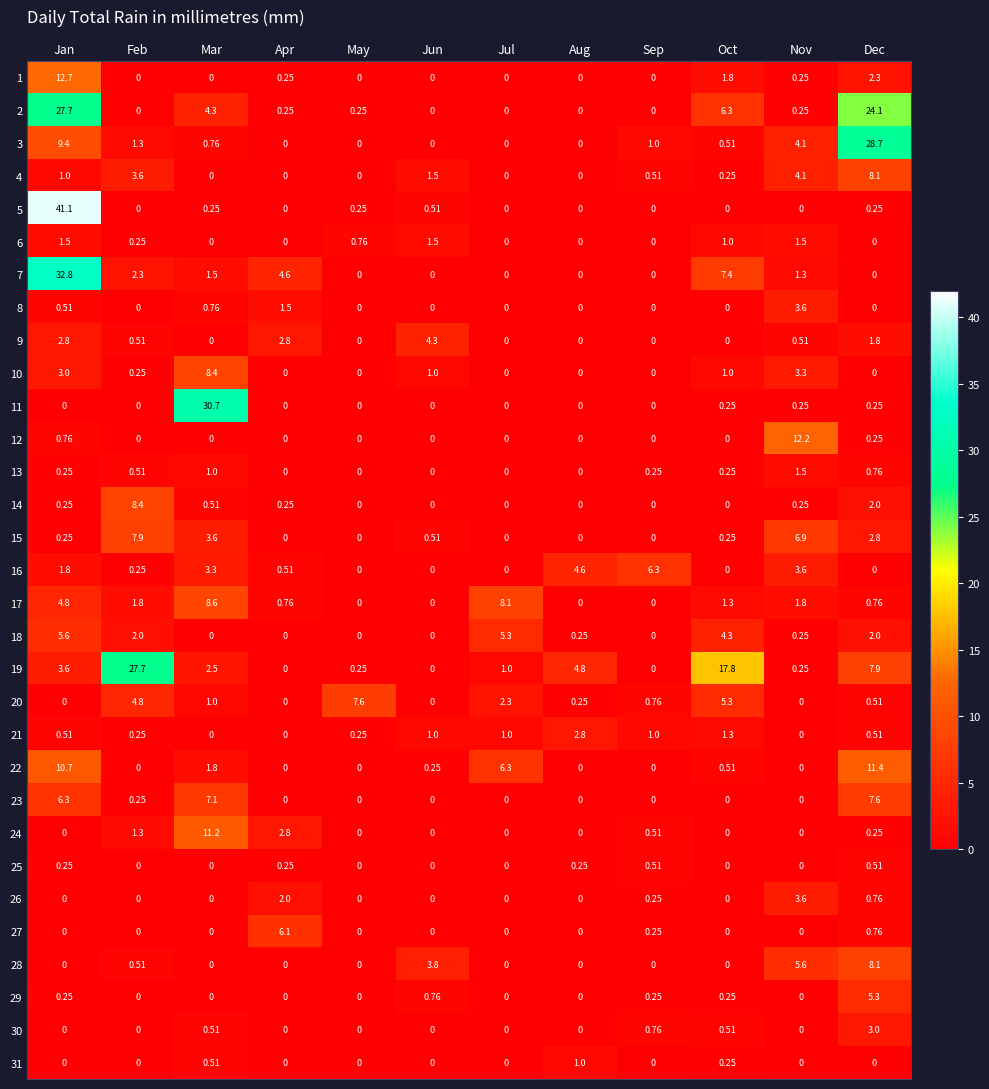

Is the value of 31 at Jan greater than the value of 13 at Dec?

No